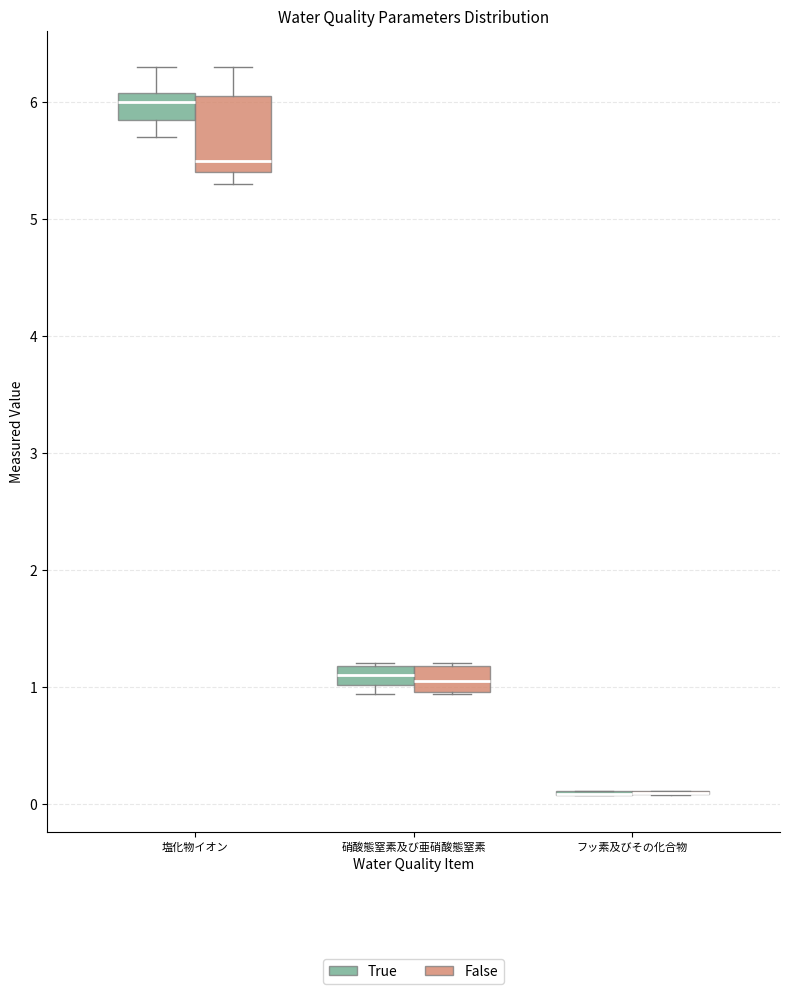

Reading left to right, transcribe this box plot: for each box, give where its median line is, the range the box spans, and where its two whiskers end, as read against the y-axis. The values are not printed on the chart, so give them approximately, as read against the axis.

塩化物イオン (True): median 6.0, box 5.9 to 6.1, whiskers 5.7 to 6.3
塩化物イオン (False): median 5.5, box 5.4 to 6.1, whiskers 5.3 to 6.3
硝酸態窒素及び亜硝酸態窒素 (True): median 1.1, box 1.0 to 1.2, whiskers 0.9 to 1.2
硝酸態窒素及び亜硝酸態窒素 (False): median 1.0 (inside the box), box 1.0 to 1.2, whiskers 0.9 to 1.2
フッ素及びその化合物 (True): box collapsed to a line at 0.1, whiskers 0.1 to 0.1
フッ素及びその化合物 (False): box collapsed to a line at 0.1, whiskers 0.1 to 0.1